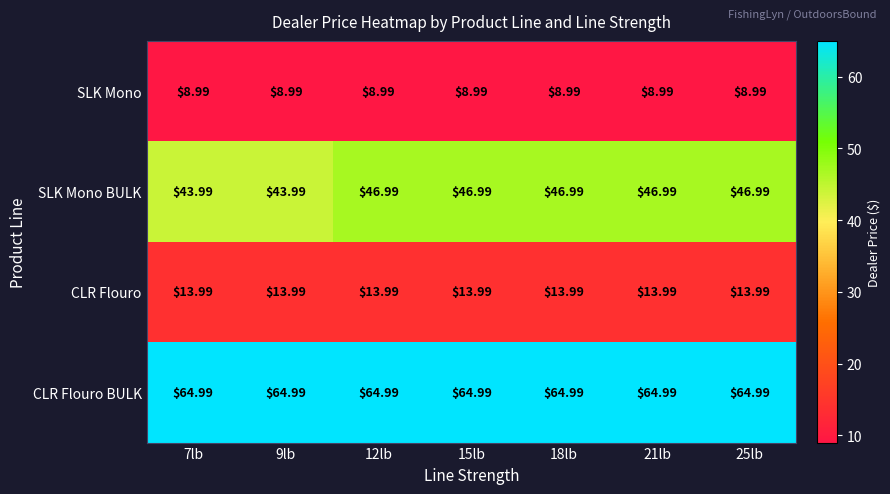

What is the difference between the highest and lowest values at 21lb?

56.0